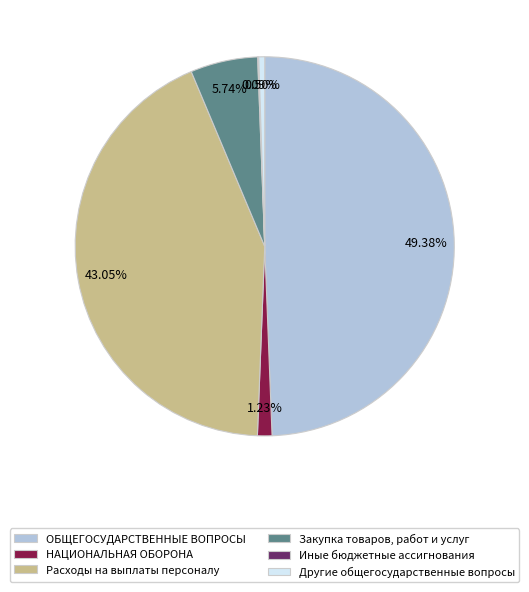

Is Закупка товаров, работ и услуг the majority of the pie?

No